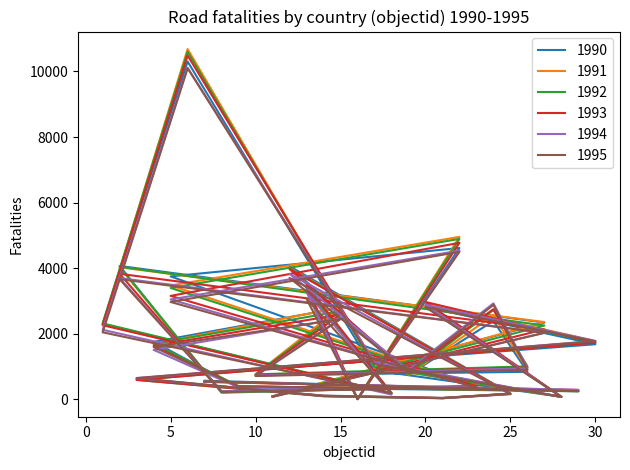

What is the value of the 1995 point at the 22nd from the left?

3069